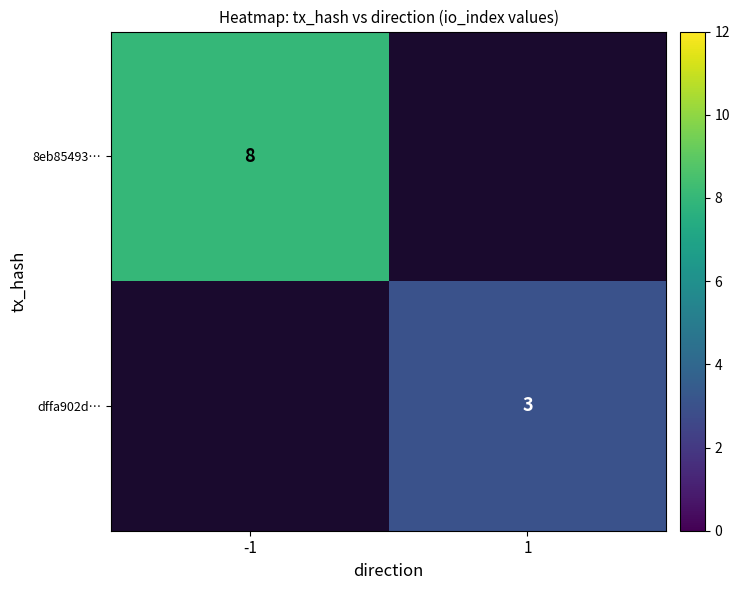

The dffa902d… series shows 3 at 1. True or false?

True